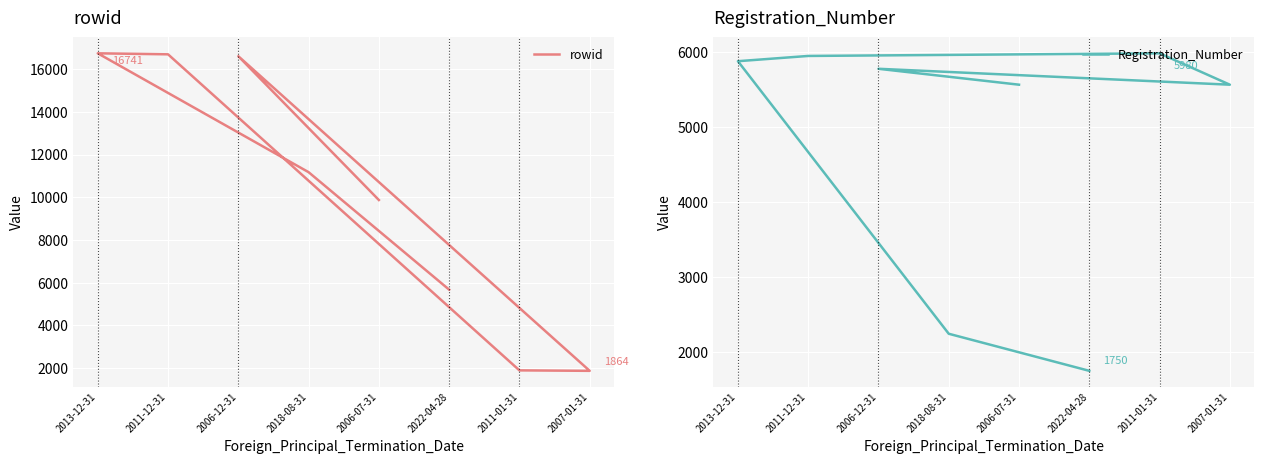

What is the difference between the maximum and minimum values in the rowid series?

14877